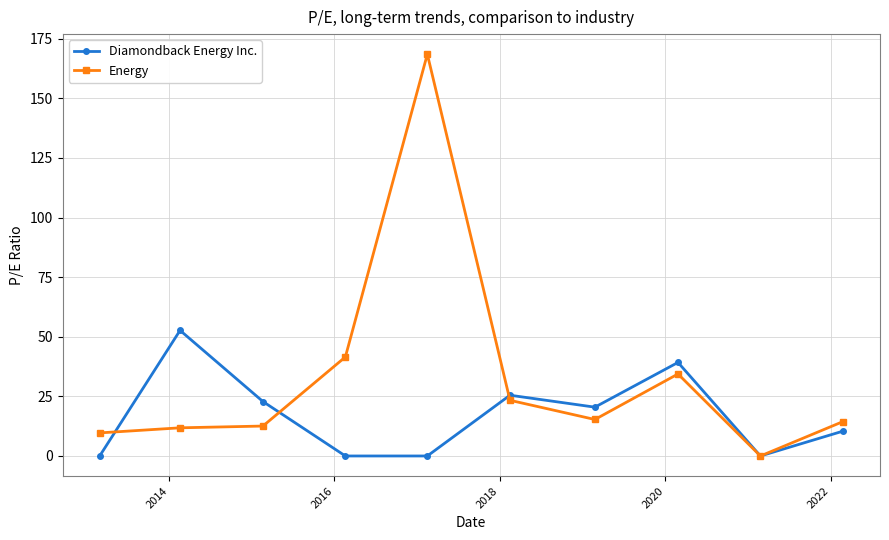

At how many categories does at least one series exceed 107?

1